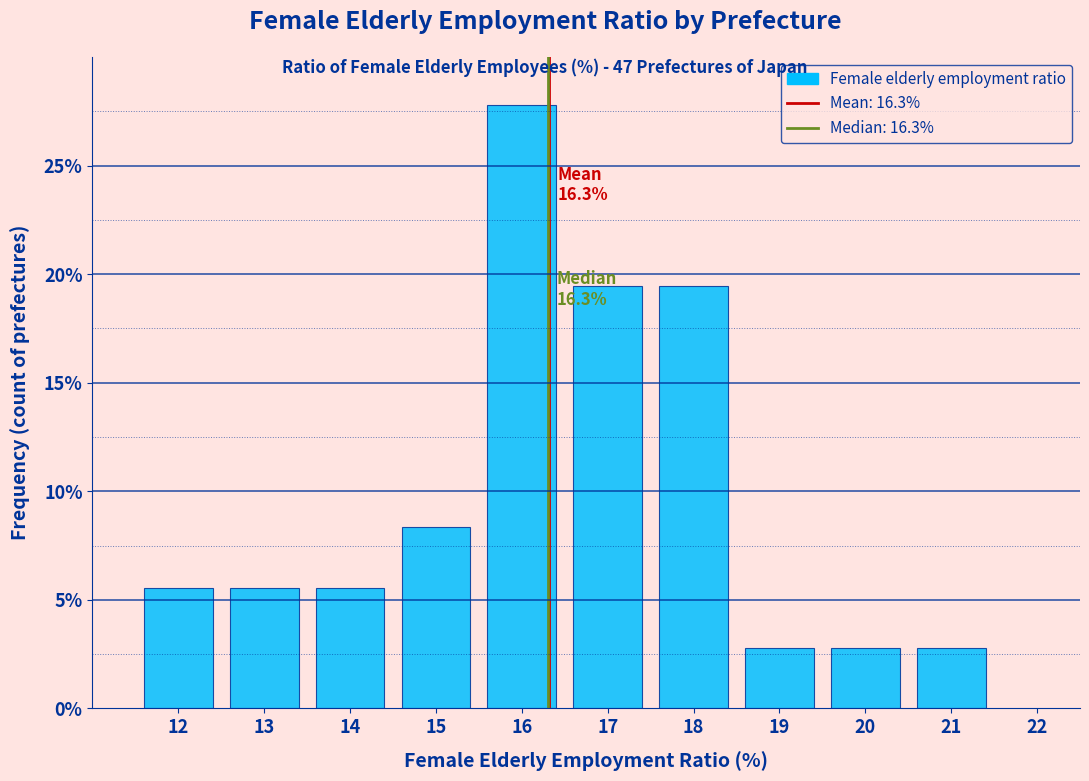

Which range on the x-axis has the tallest bar?

15.5 to 16.5